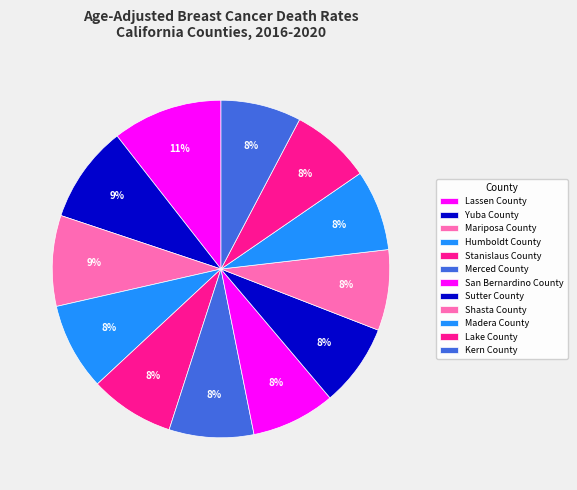

What is the change in value from Sutter County to Lake County?

-0.6